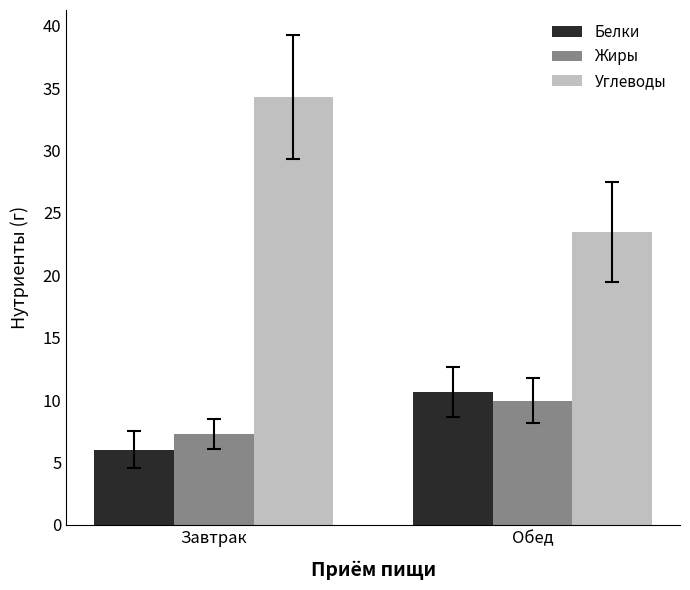

Which label corresponds to the smallest value in the chart?

Завтрак